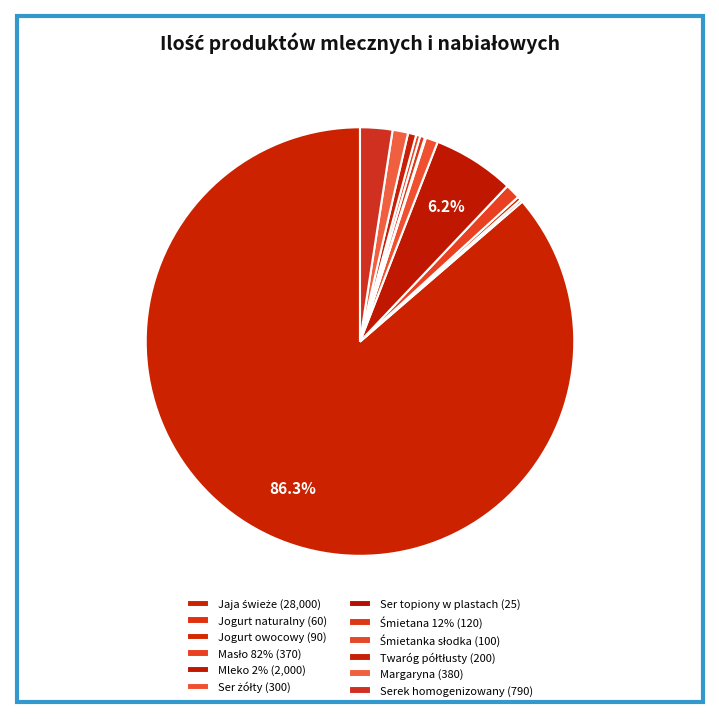

Rank the categories by value from highest to lowest.

Jaja świeże, Mleko 2%, Serek homogenizowany, Margaryna, Masło 82%, Ser żółty, Twaróg półtłusty, Śmietana 12%, Śmietanka słodka, Jogurt owocowy, Jogurt naturalny, Ser topiony w plastach